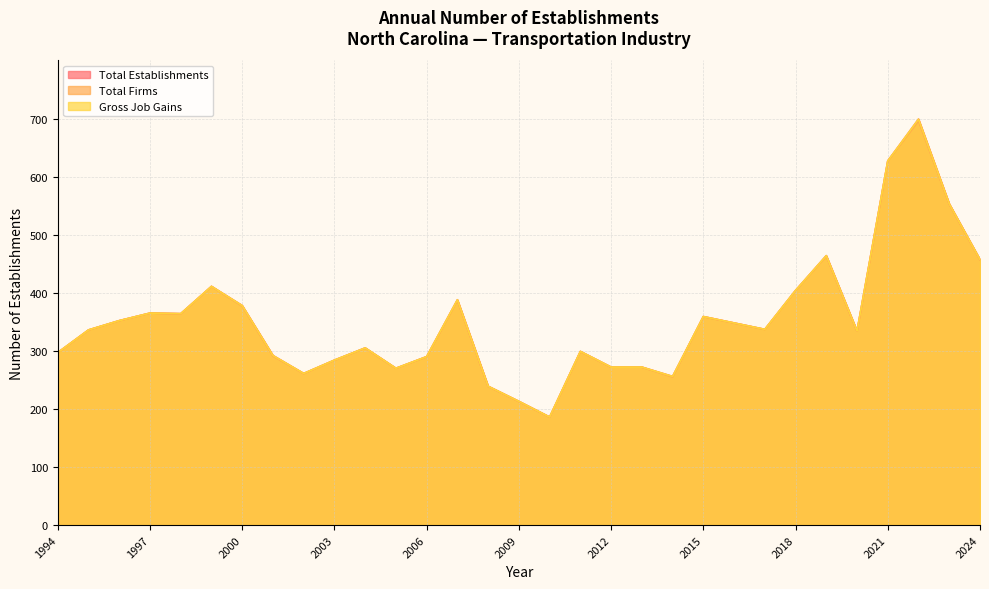

What is the difference between the Gross Job Gains values at 2023 and 1995?

217